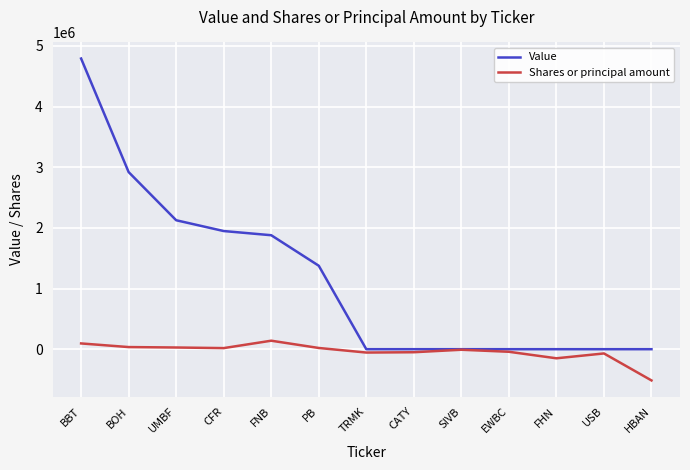

Is it true that Value equals 2705000 at EWBC?

False